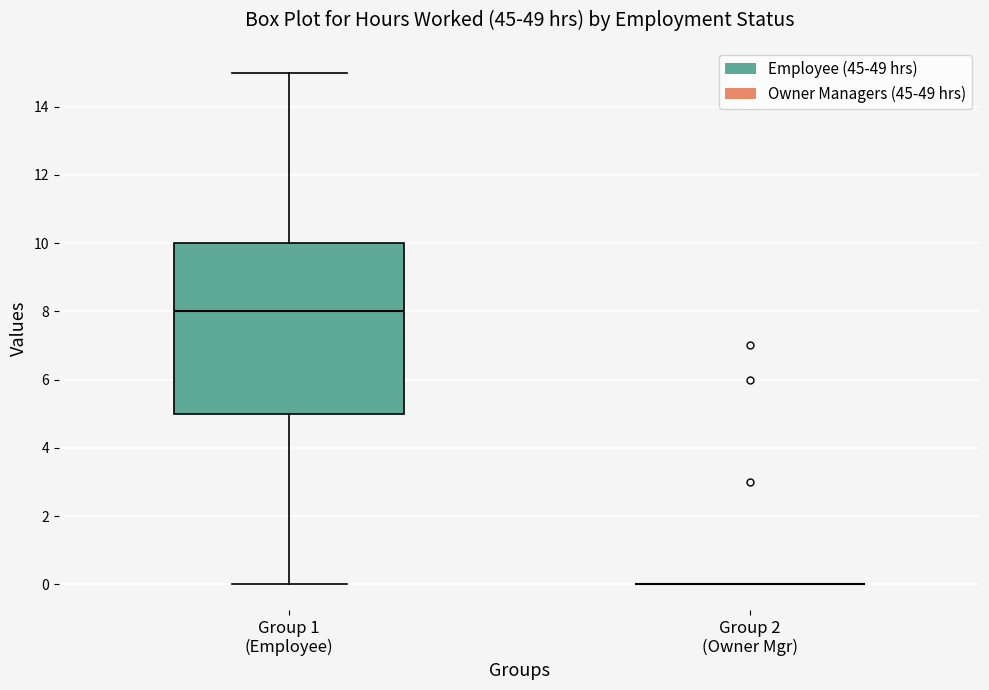

Reading left to right, transcribe this box plot: for each box, give where its median line is, the range the box spans, and where its two whiskers end, as read against the y-axis. The values are not printed on the chart, so give them approximately, as read against the axis.

Group 1 (Employee): median 8, box 5 to 10, whiskers 0 to 15
Group 2 (Owner Mgr): box collapsed to a line at 0, whiskers 0 to 0